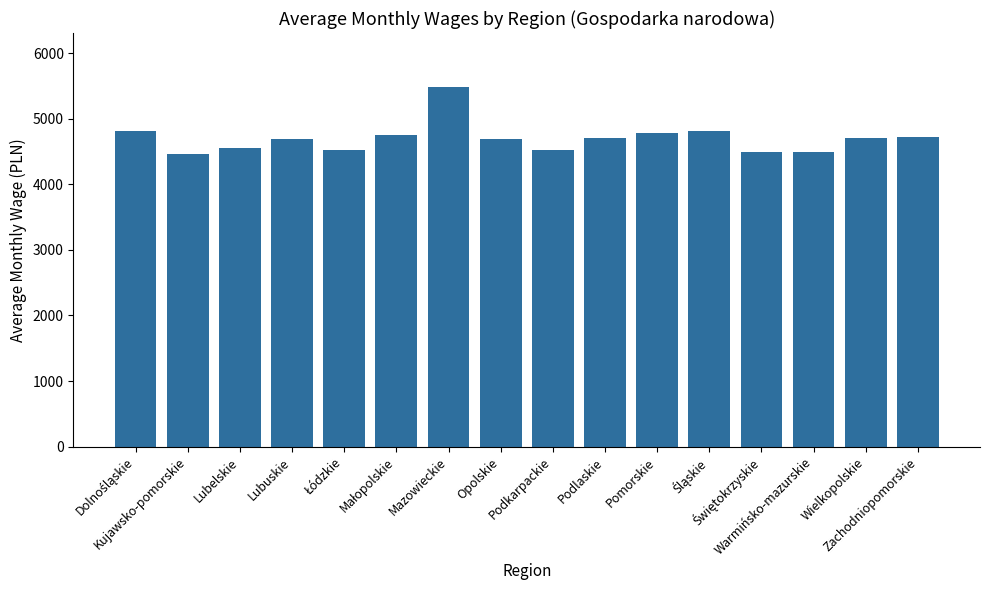

Which label corresponds to the largest value in the chart?

Mazowieckie